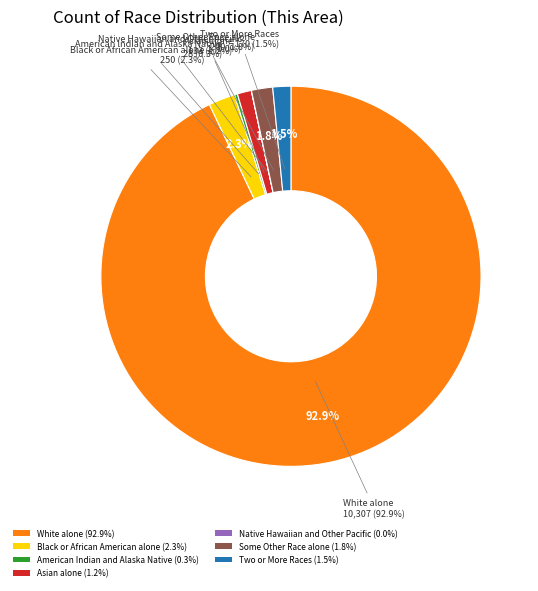

To the nearest percent, what is the combined percentage of Two or More Races and Black or African American alone?

4%